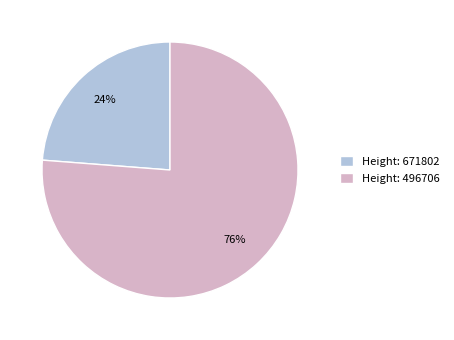

How many slices are in this pie chart?

2